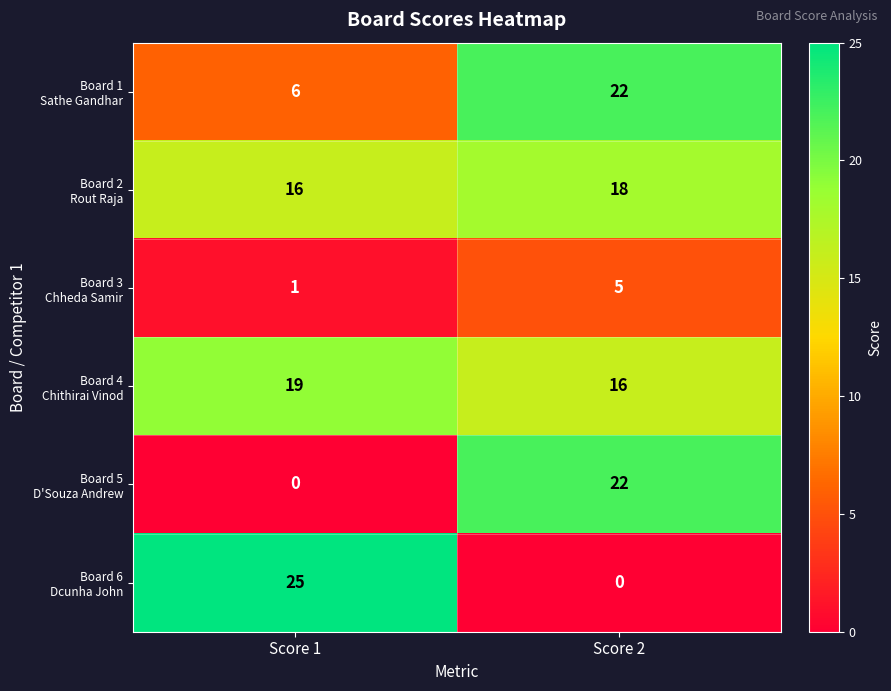

What is the total value across all series at Score 2?

83